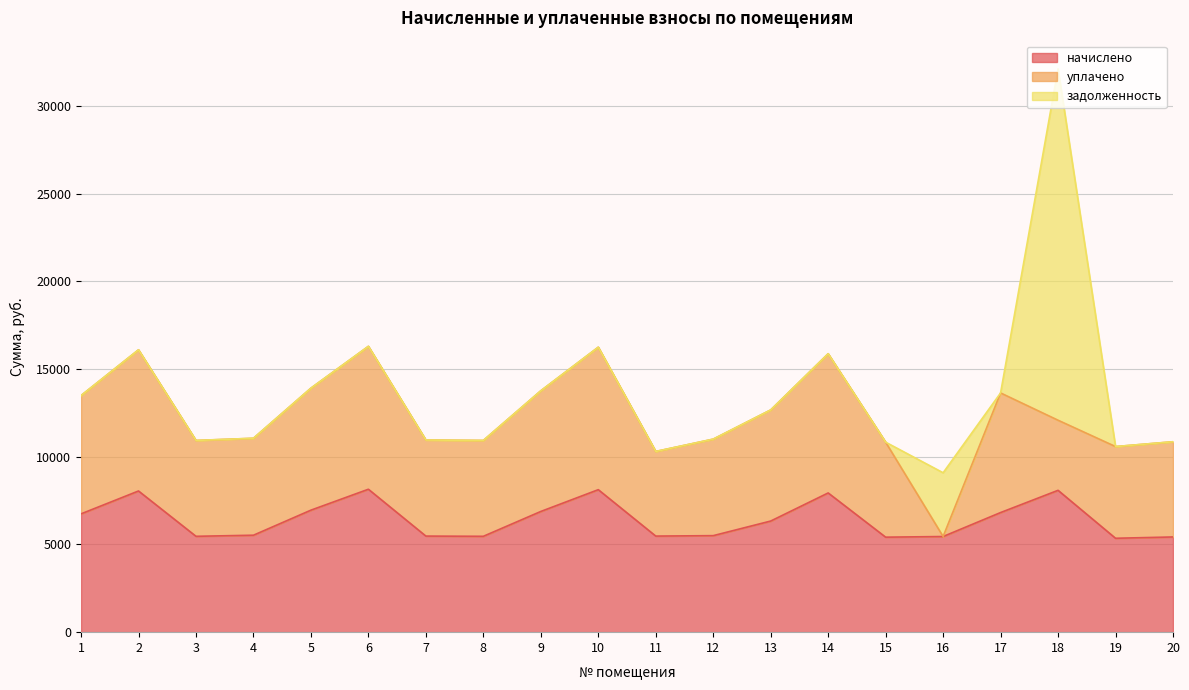

What are all the series names shown in the legend?

начислено, уплачено, задолженность